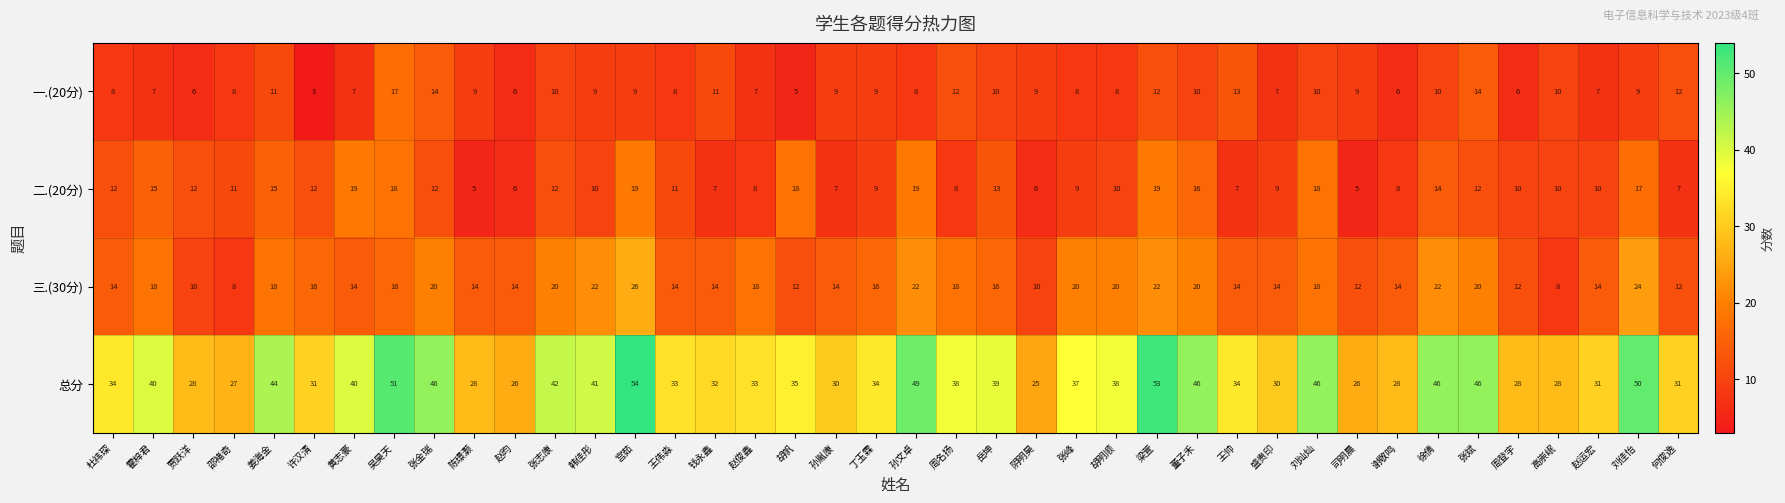

At which label does 总分 first exceed 35?

霍梓君